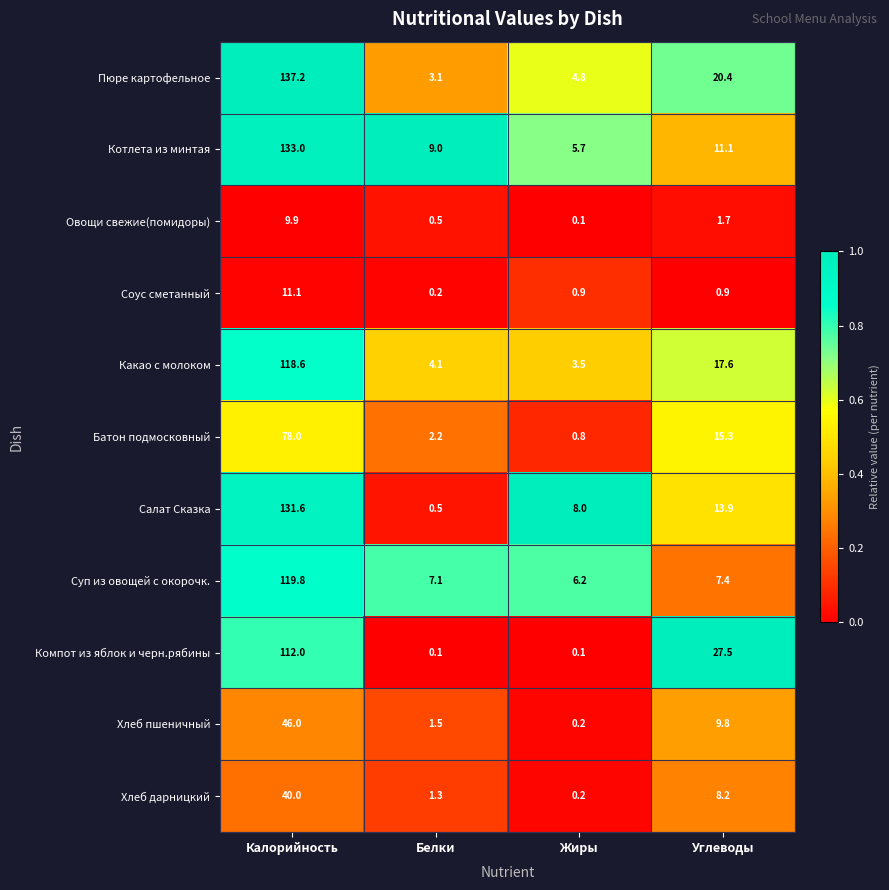

What is the maximum value shown in the chart?

137.2